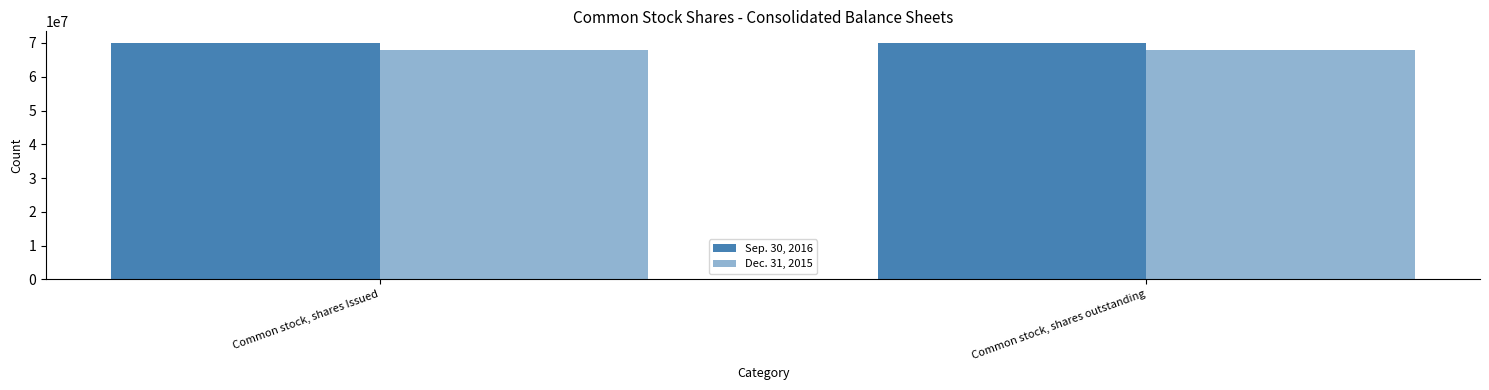

The value of Dec. 31, 2015 at Common stock, shares outstanding is 67781934. True or false?

True